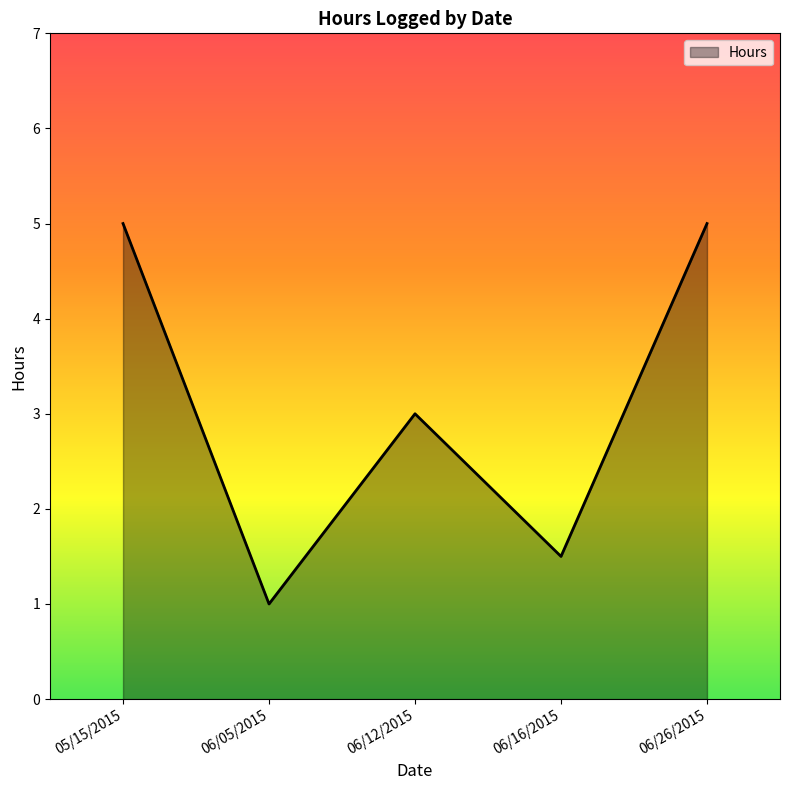

What is the smallest value displayed?

1.0